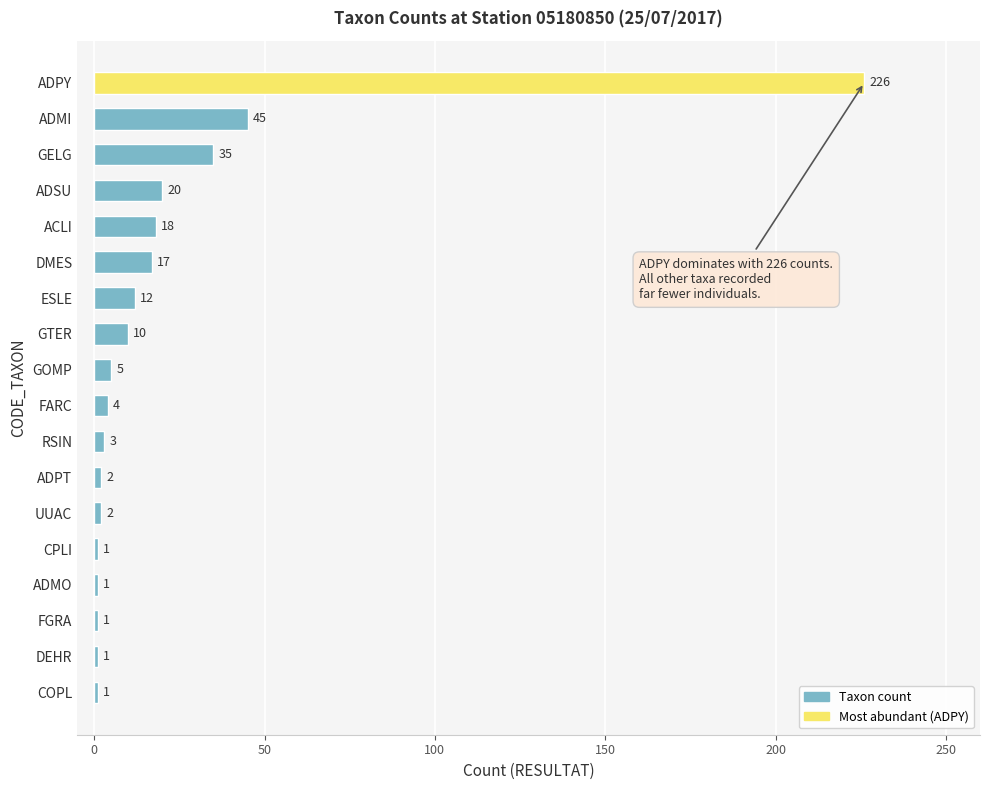

What is the minimum value shown in the chart?

1